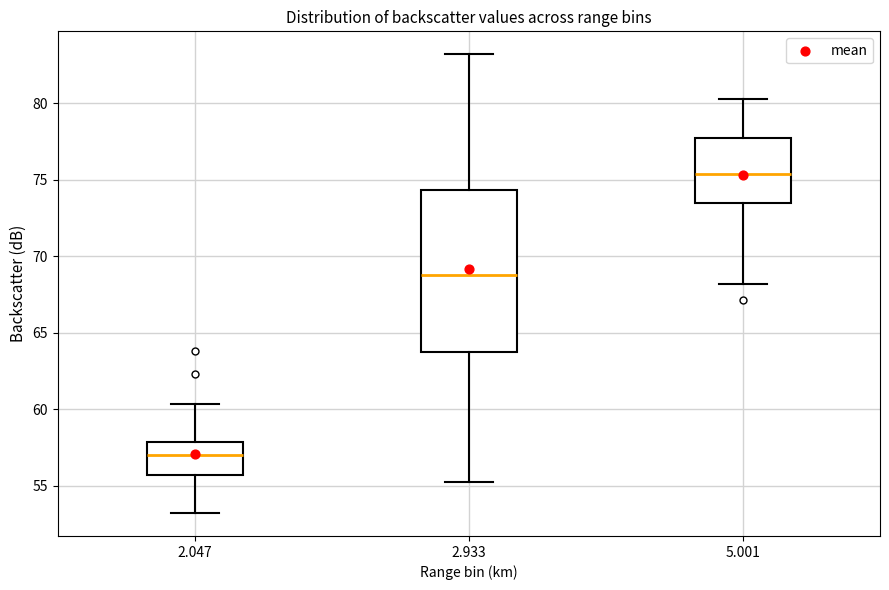

Which box is the tallest, from its lower edge to its upper edge?

2.933